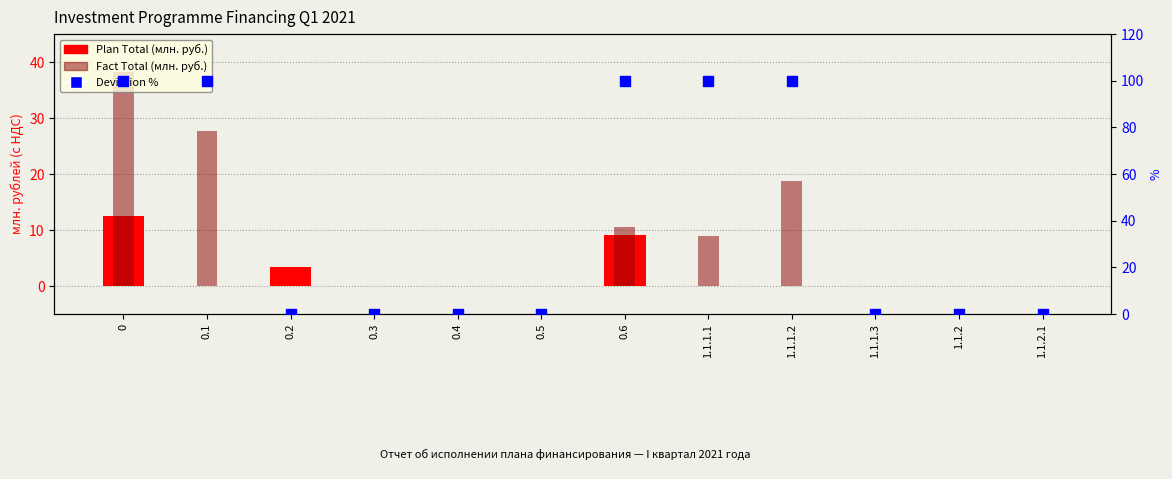

What are all the series names shown in the legend?

Plan Total (млн. руб.), Fact Total (млн. руб.), Deviation %